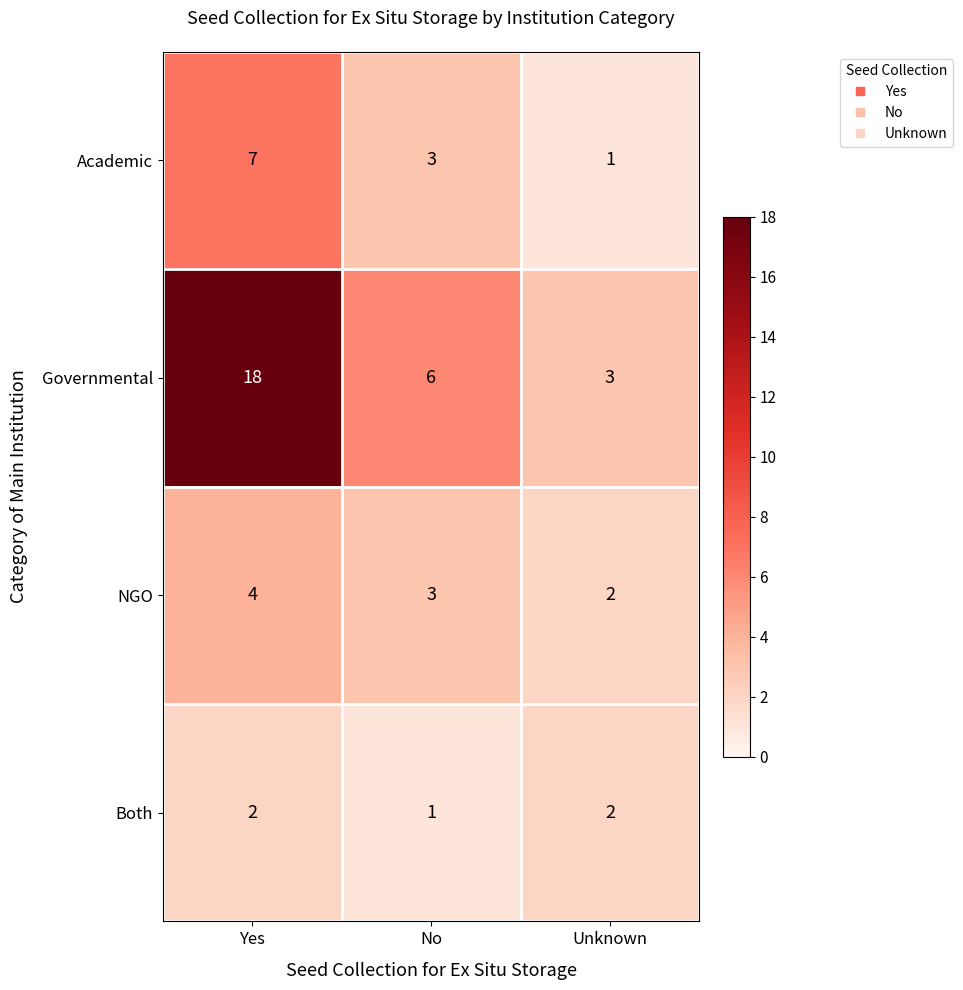

The NGO series shows 4 at No. True or false?

False